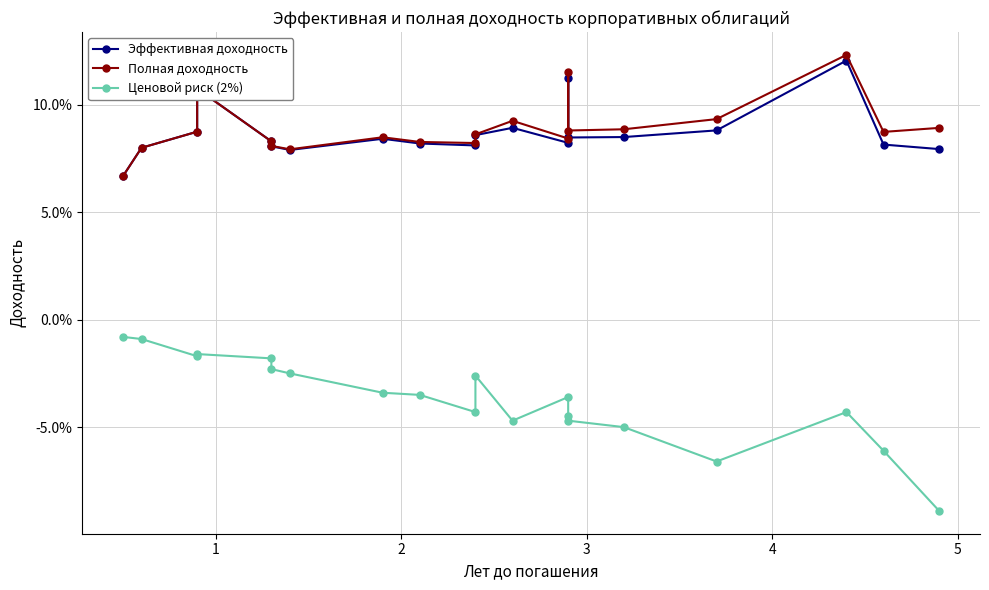

What is the average value of the Полная доходность series?

0.1